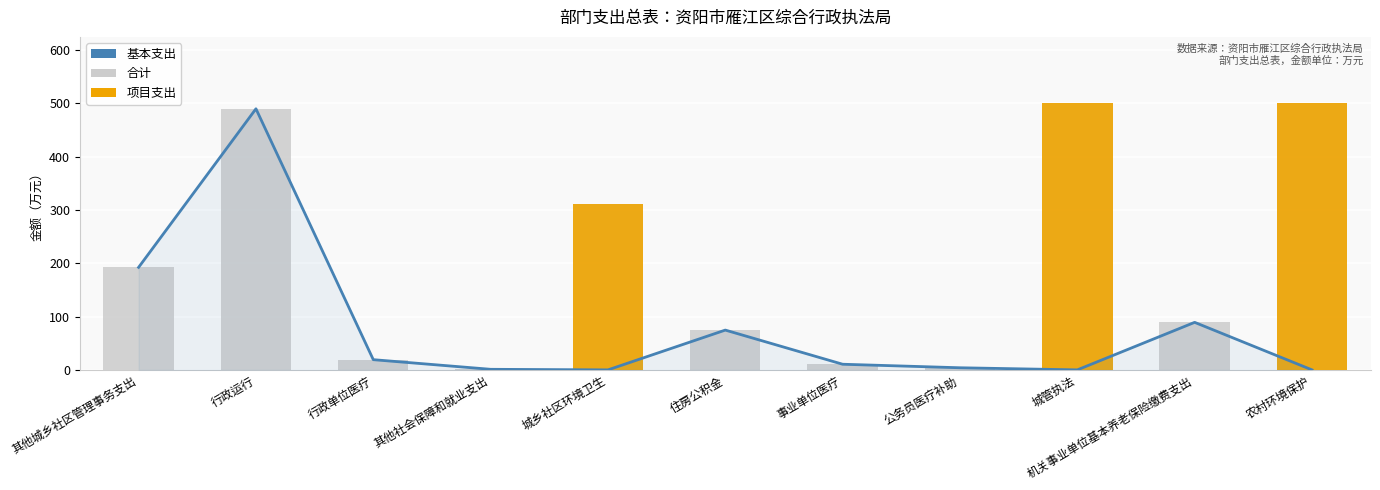

Reading left to right, list all the values displayed in this chart.

基本支出: 其他城乡社区管理事务支出=192.5	行政运行=490.1	行政单位医疗=19.2	其他社会保障和就业支出=1.1	城乡社区环境卫生=0.0	住房公积金=74.7	事业单位医疗=10.6	公务员医疗补助=4.0	城管执法=0.0	机关事业单位基本养老保险缴费支出=89.2	农村环境保护=0.0
合计: 其他城乡社区管理事务支出=192.5	行政运行=490.1	行政单位医疗=19.2	其他社会保障和就业支出=1.1	城乡社区环境卫生=311.0	住房公积金=74.7	事业单位医疗=10.6	公务员医疗补助=4.0	城管执法=500.0	机关事业单位基本养老保险缴费支出=89.2	农村环境保护=500.0
项目支出: 其他城乡社区管理事务支出=0.0	行政运行=0.0	行政单位医疗=0.0	其他社会保障和就业支出=0.0	城乡社区环境卫生=311.0	住房公积金=0.0	事业单位医疗=0.0	公务员医疗补助=0.0	城管执法=500.0	机关事业单位基本养老保险缴费支出=0.0	农村环境保护=500.0